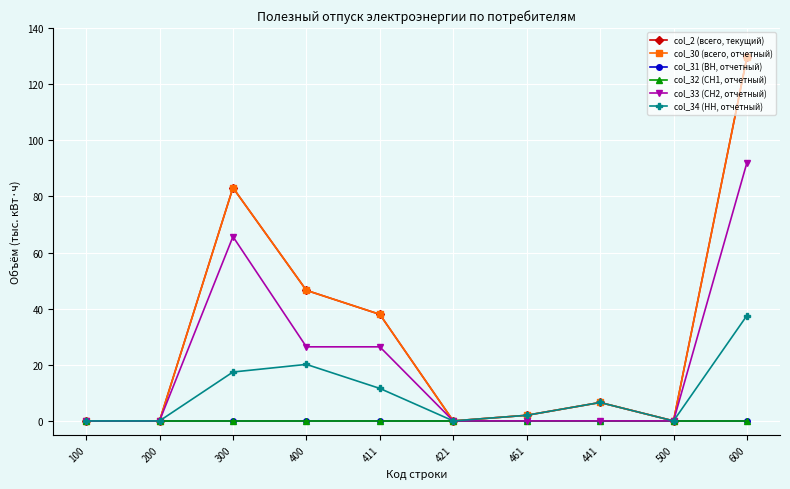

Which series has the largest range (max minus min)?

col_2 (всего, текущий)